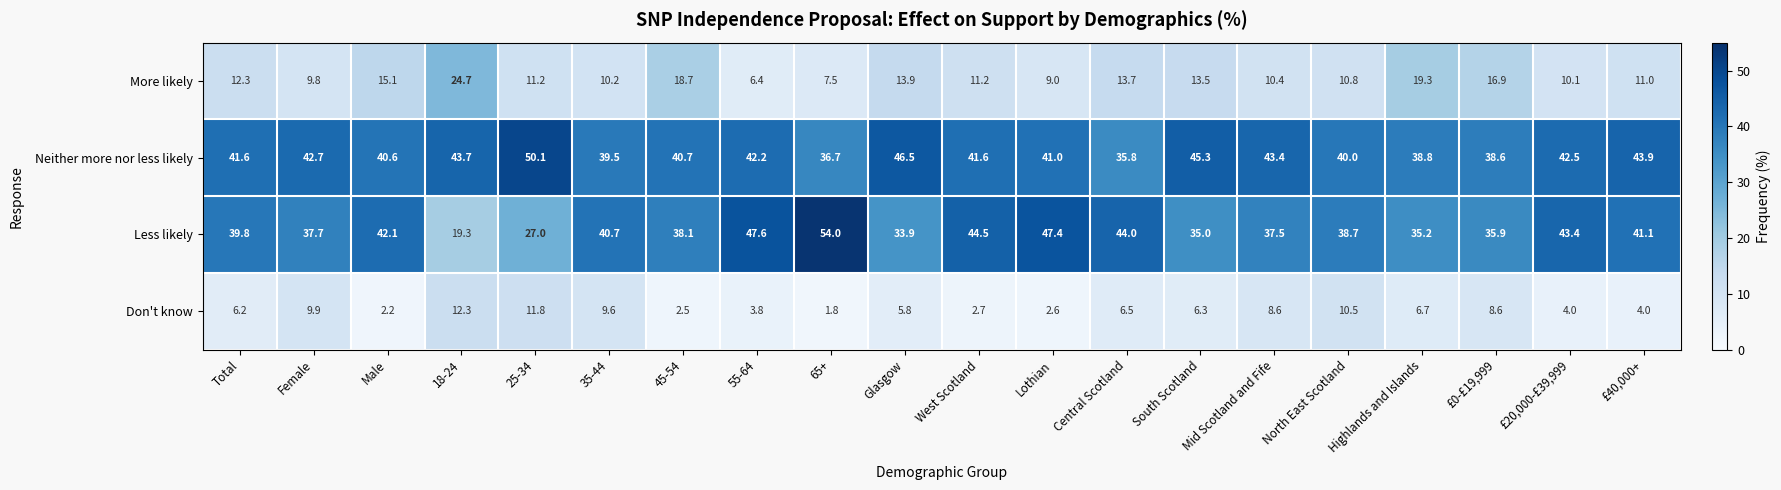

What is the difference between the second highest and second lowest values in the Less likely series?

20.6